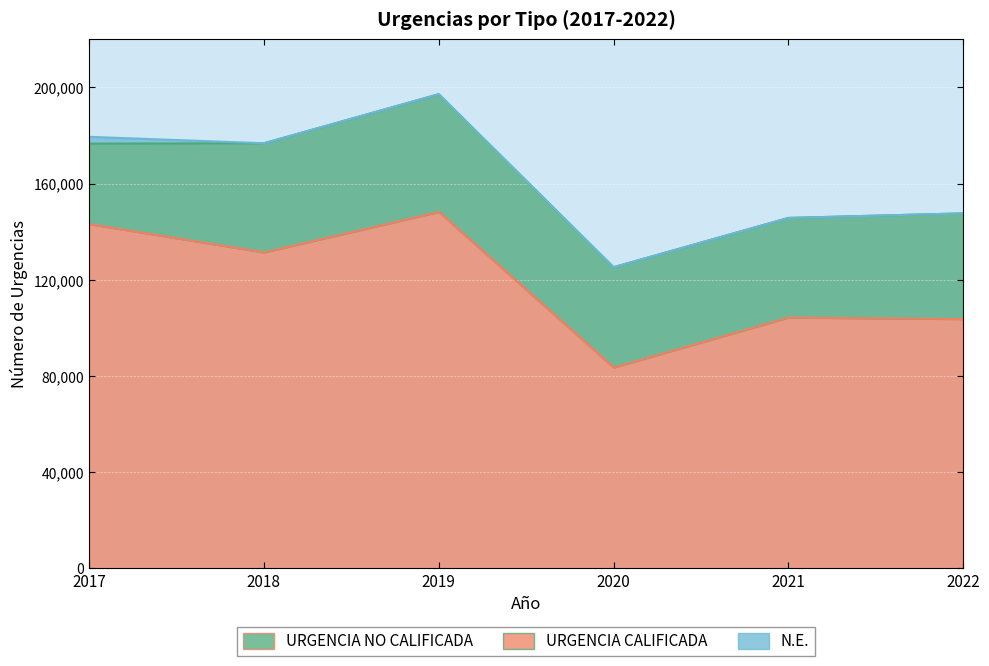

What is the total value across all series at 2020?

125222